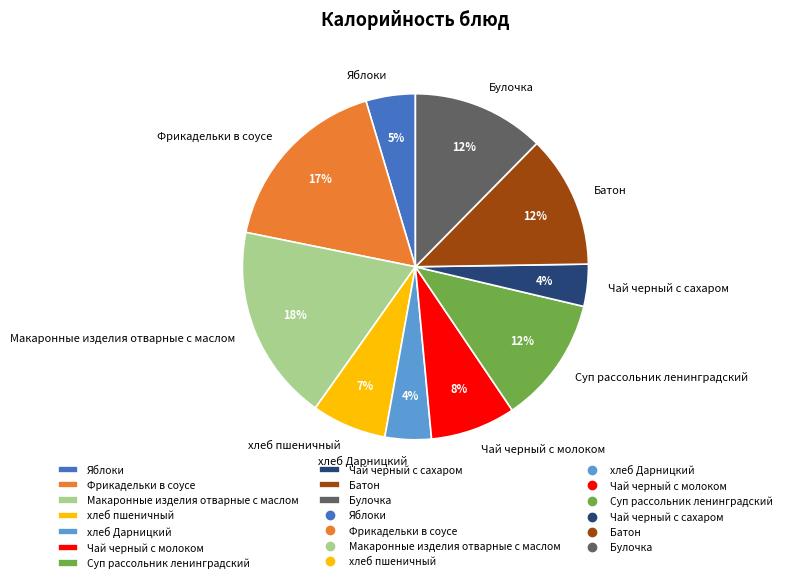

Between Чай черный с молоком and Булочка, which is larger?

Булочка